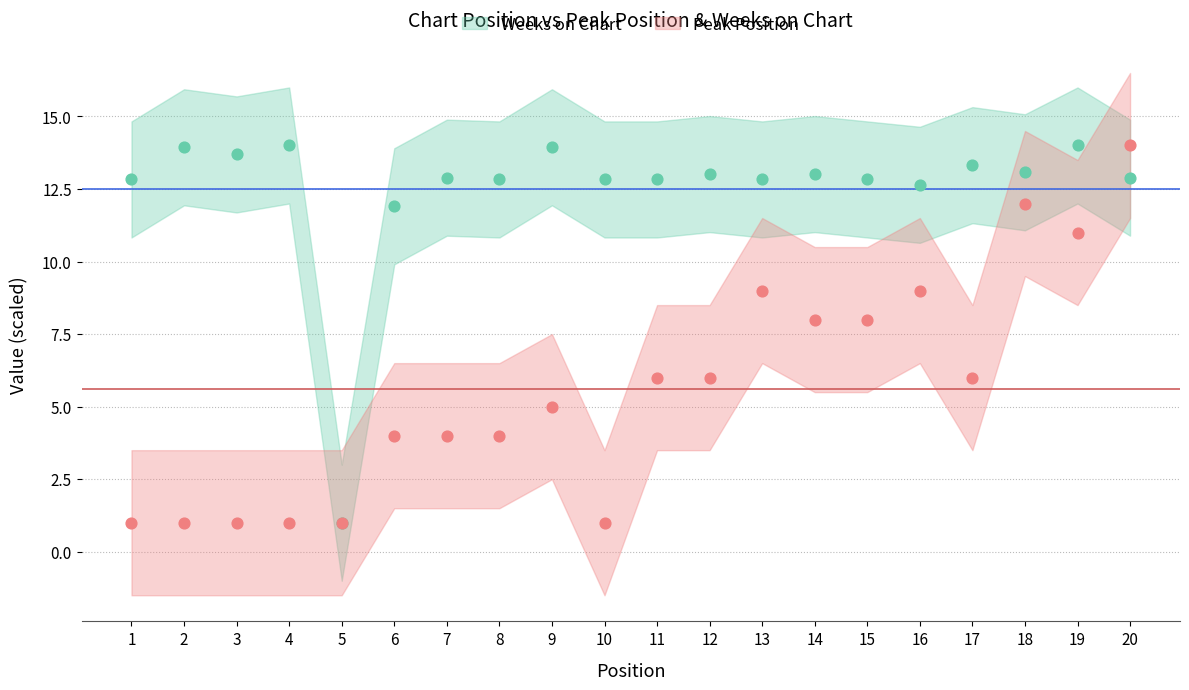

Which series reaches the minimum Y coordinate?

Peak Position